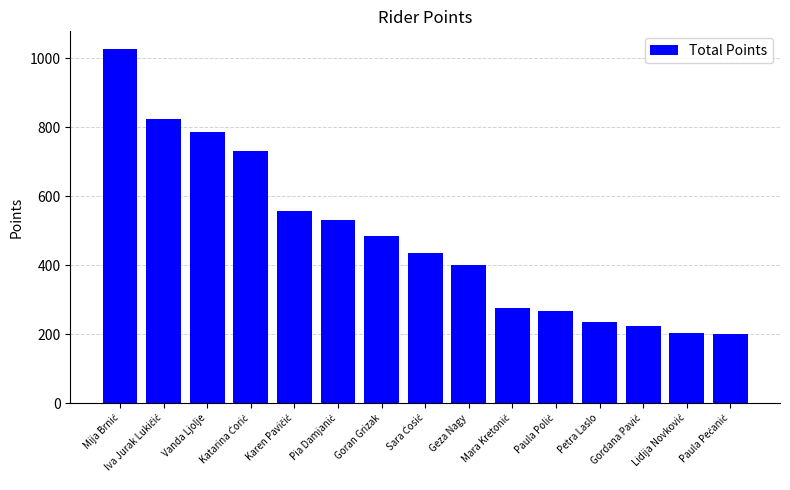

What is the smallest value displayed?

200.1